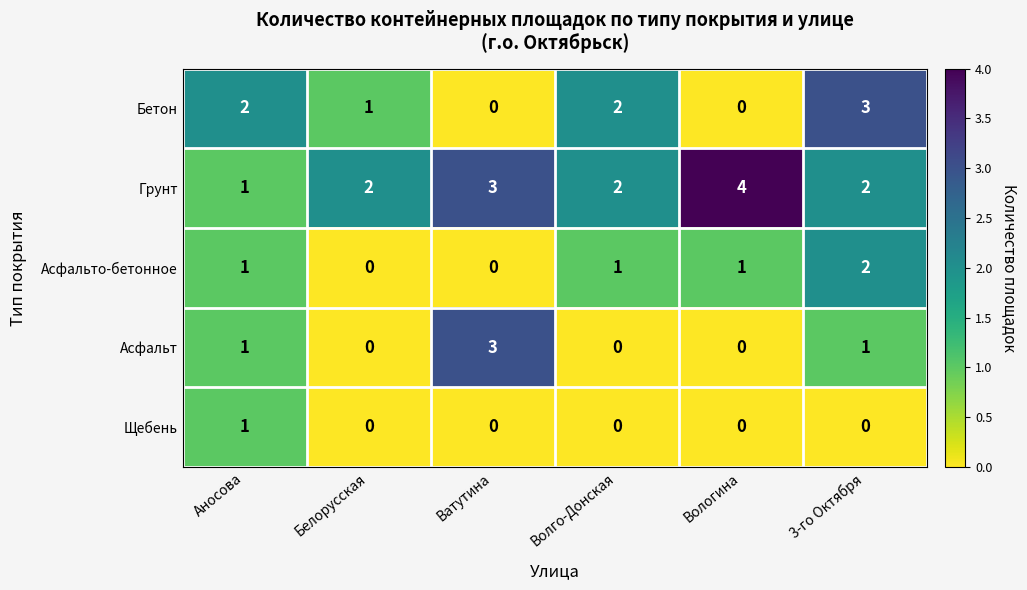

How many Щебень values are between 0 and 1?

6